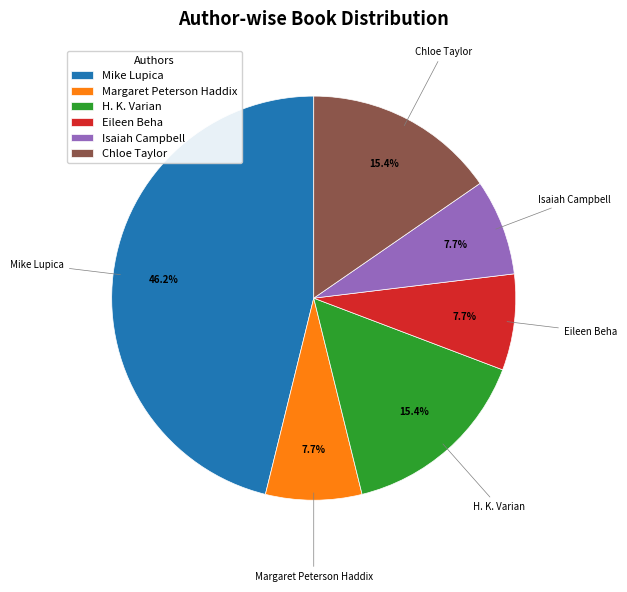

Is there a majority slice in this chart?

No